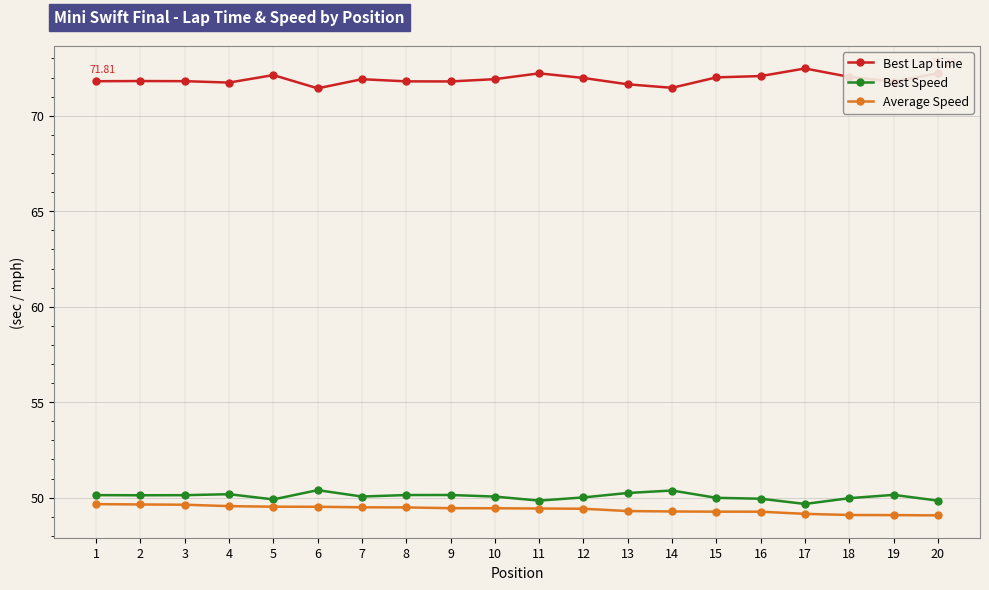

How many categories are shown in the chart?

20